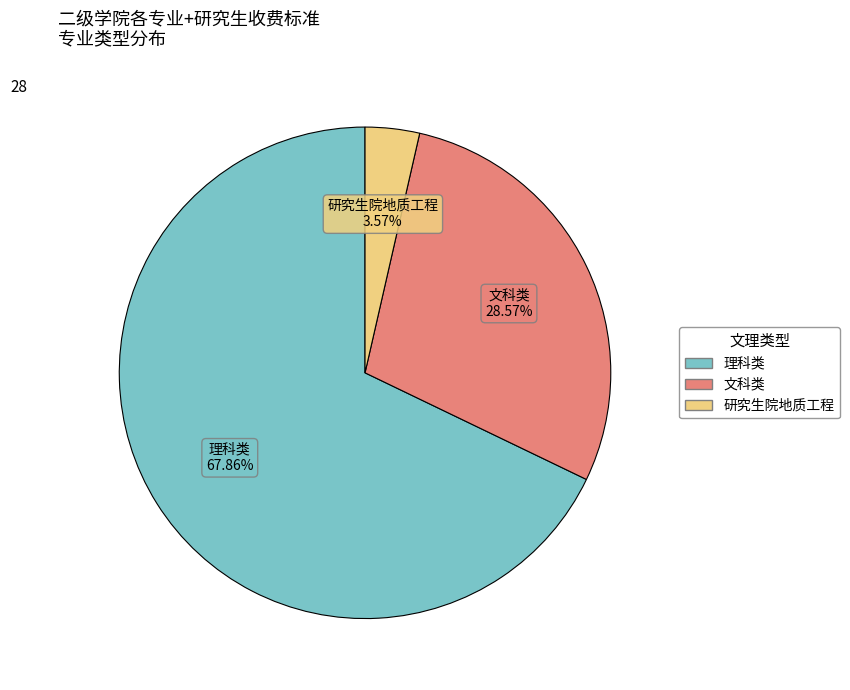

To the nearest percent, what is the combined percentage of 理科类 and 研究生院地质工程?

71%